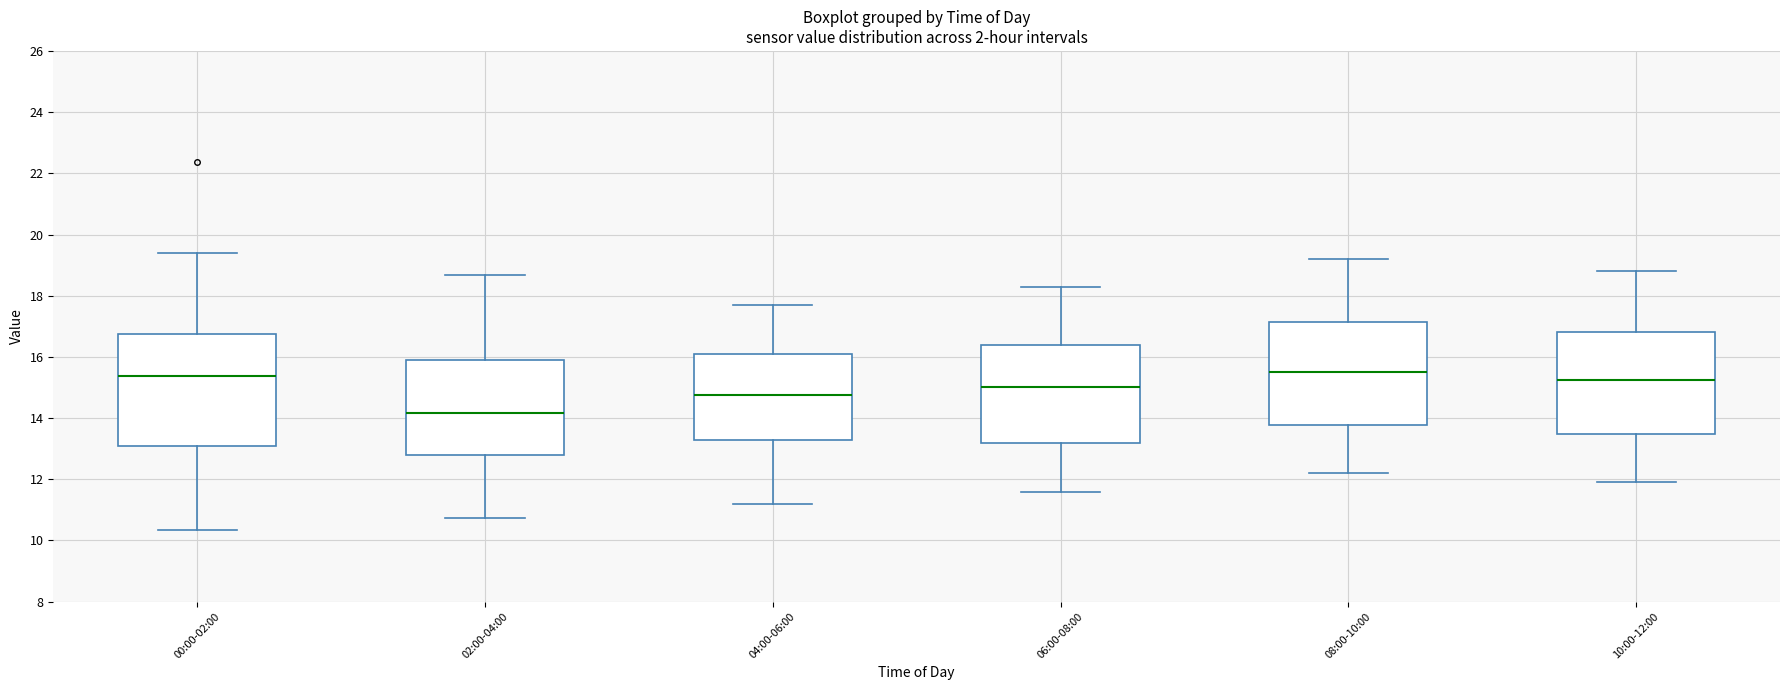

Reading left to right, transcribe this box plot: for each box, give where its median line is, the range the box spans, and where its two whiskers end, as read against the y-axis. The values are not printed on the chart, so give them approximately, as read against the axis.

00:00-02:00: median 15.4, box 13.0 to 16.8, whiskers 10.4 to 19.4
02:00-04:00: median 14.2, box 12.8 to 16.0, whiskers 10.8 to 18.6
04:00-06:00: median 14.8, box 13.4 to 16.2, whiskers 11.2 to 17.8
06:00-08:00: median 15.0, box 13.2 to 16.4, whiskers 11.6 to 18.4
08:00-10:00: median 15.6, box 13.8 to 17.2, whiskers 12.2 to 19.2
10:00-12:00: median 15.2, box 13.4 to 16.8, whiskers 12.0 to 18.8